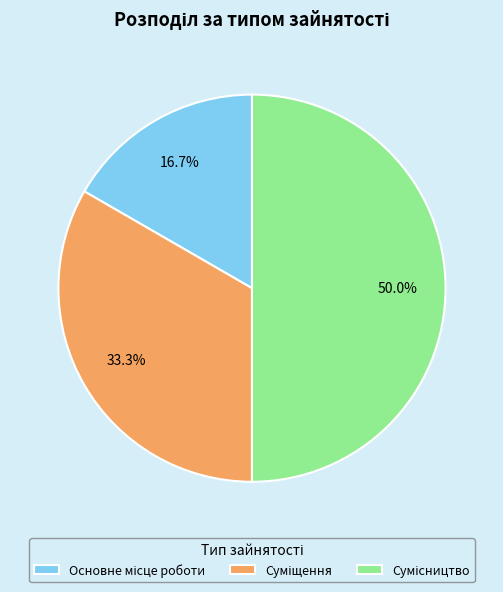

To the nearest percent, what portion does Суміщення represent?

33%